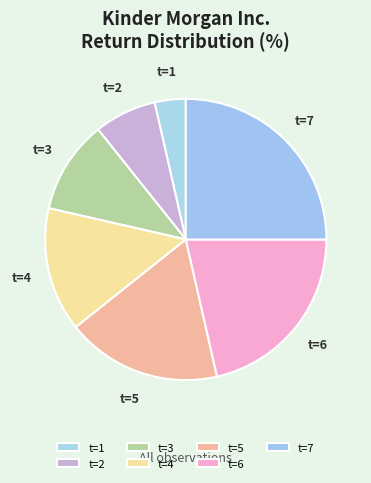

Combined, do t=4 and t=2 account for over 50%?

No